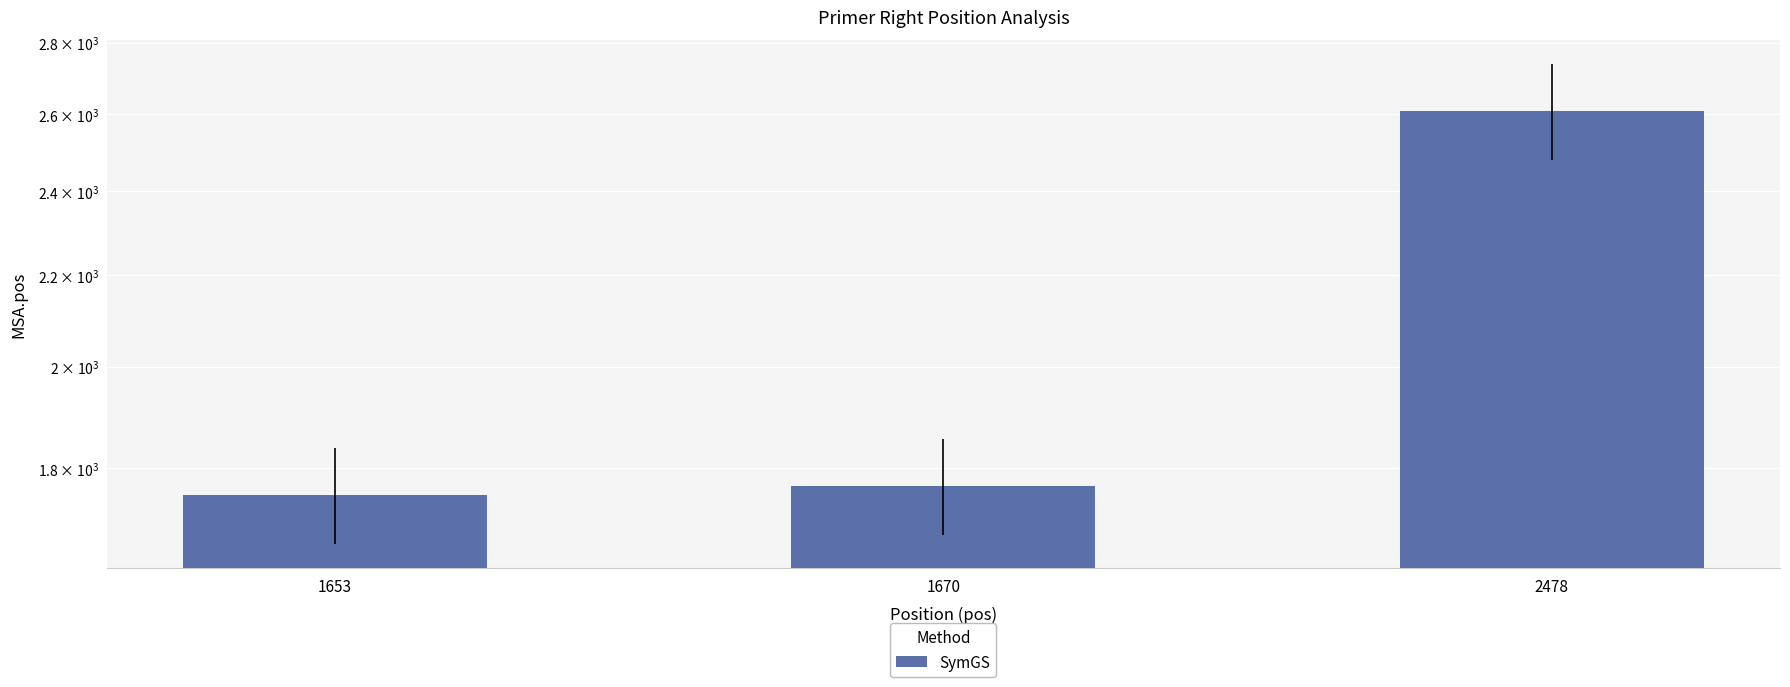

What is the approximate value at 1670, to the nearest 50?

1750